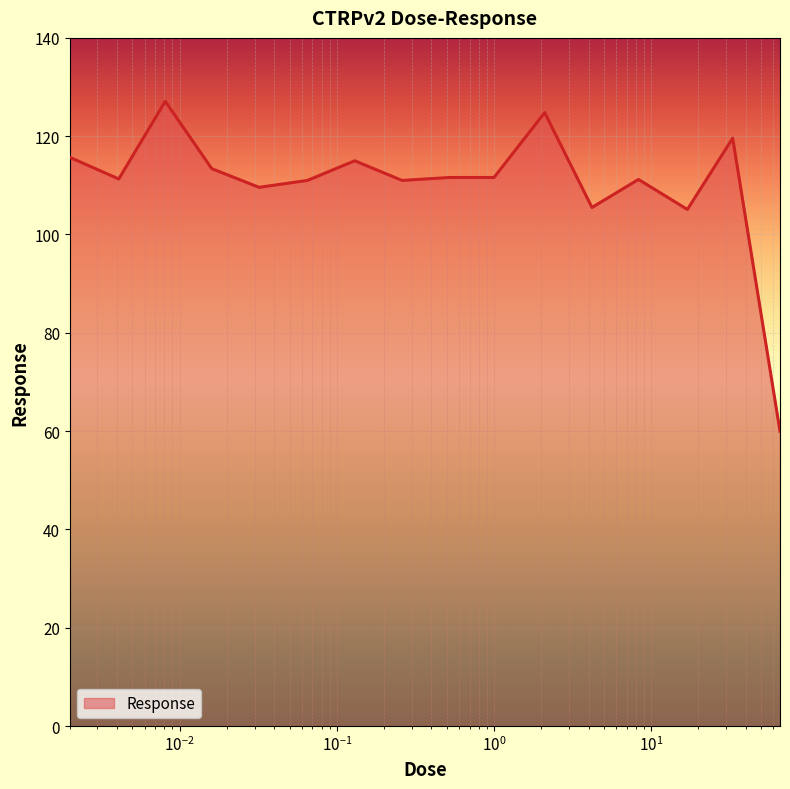

What is the difference between the maximum and minimum values?

67.1